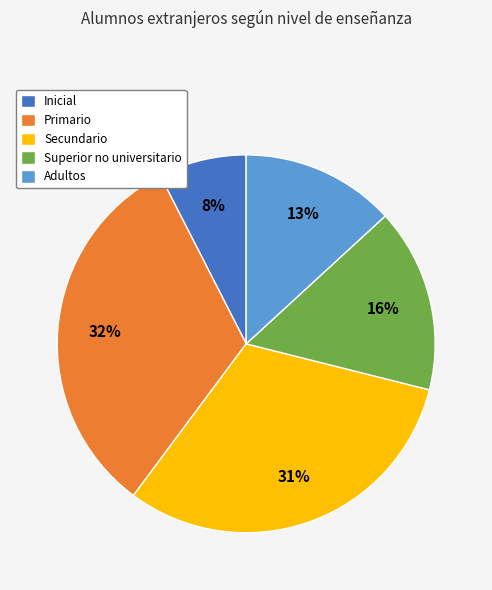

To the nearest percent, what is the combined percentage of Secundario and Superior no universitario?

47%